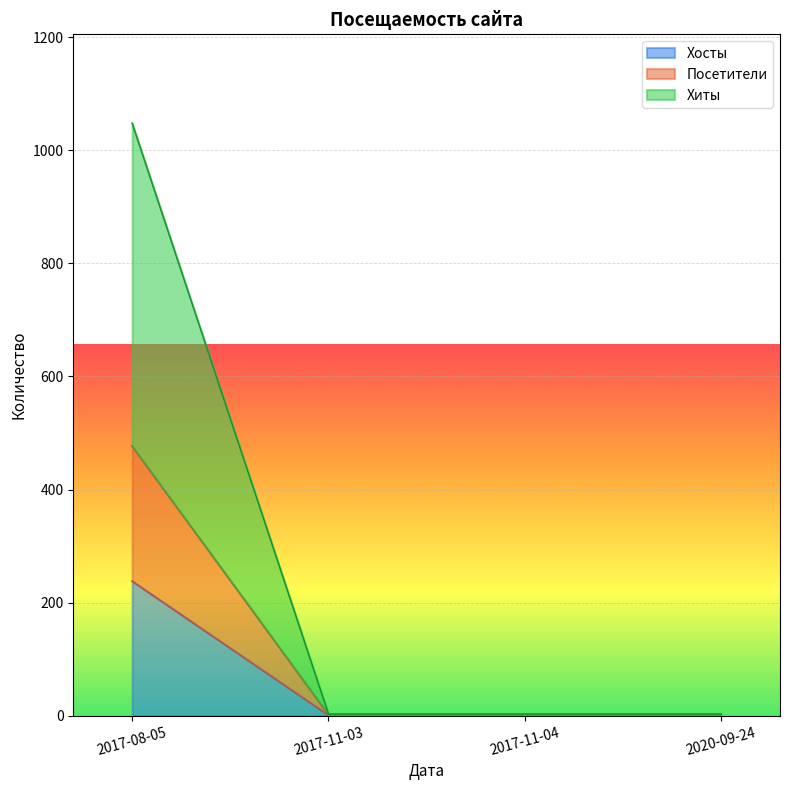

How many data points in Посетители are above 2?

1